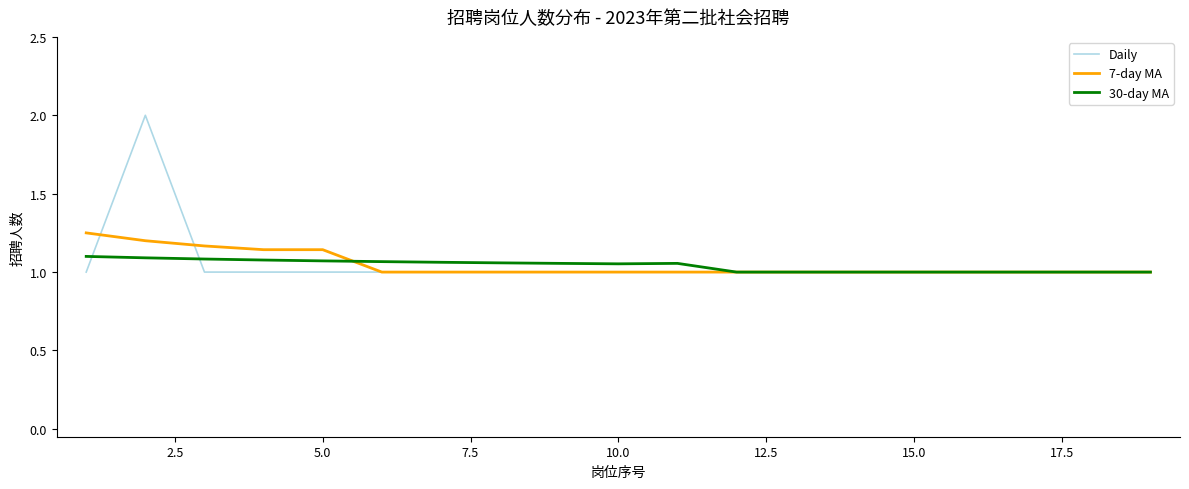

Which series has the largest range (max minus min)?

Daily